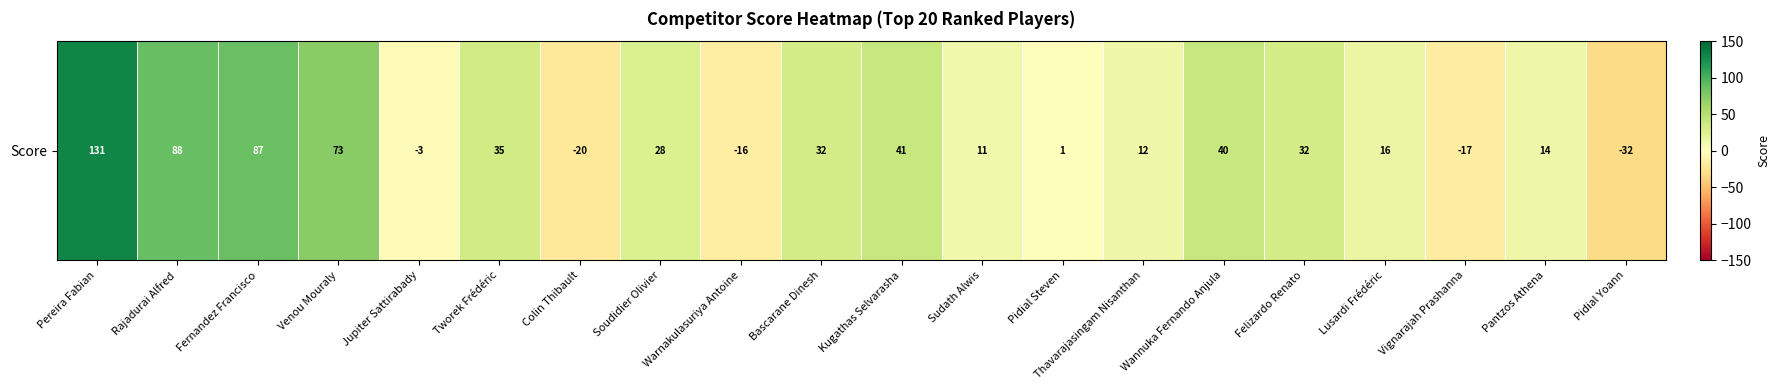

Reading right to left, list all the values displayed in this chart.

Pidial Yoann=-32	Pantzos Athena=14	Vignarajah Prashanna=-17	Lusardi Frédéric=16	Felizardo Renato=32	Wannuka Fernando Anjula=40	Thavarajasingam Nisanthan=12	Pidial Steven=1	Sudath Alwis=11	Kugathas Selvarasha=41	Bascarane Dinesh=32	Warnakulasuriya Antoine=-16	Soudidier Olivier=28	Colin Thibault=-20	Tworek Frédéric=35	Jupiter Sattirabady=-3	Venou Mouraly=73	Fernandez Francisco=87	Rajadurai Alfred=88	Pereira Fabian=131